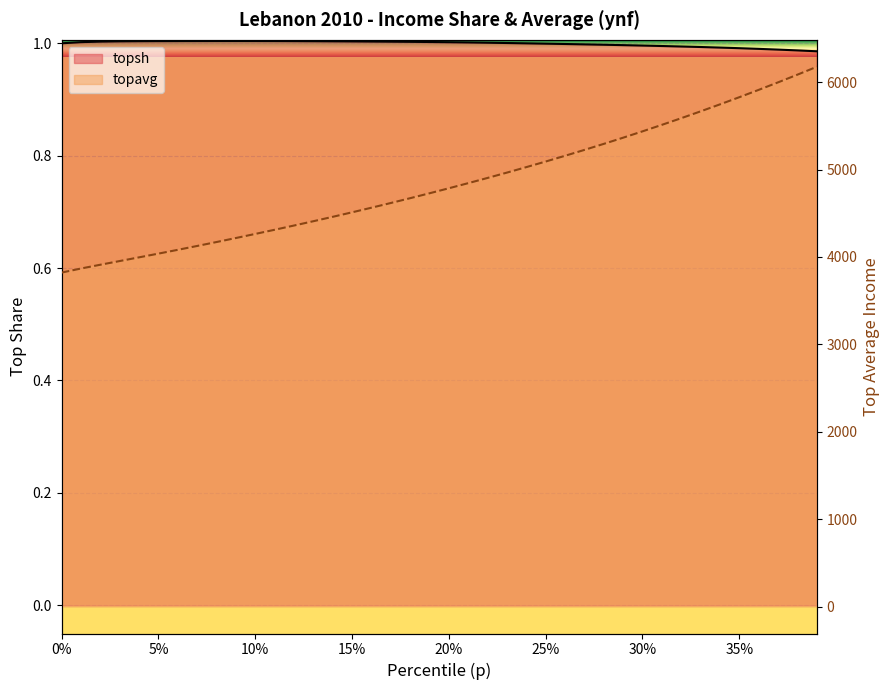

At which category is the sum across all series the highest?

0.39